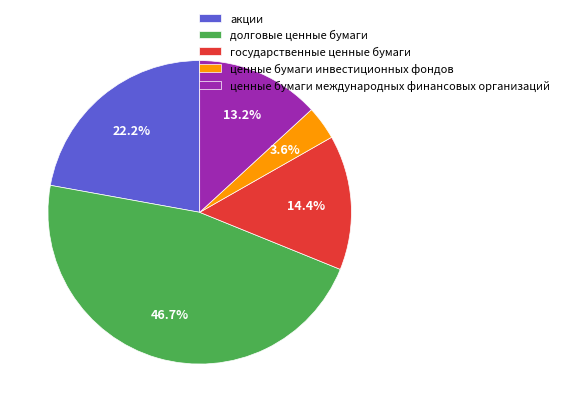

Does акции account for over 50% of the chart?

No